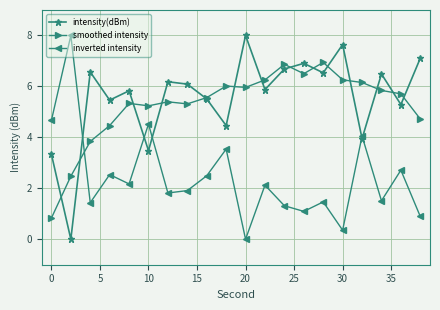

How many intersections are there between smoothed intensity and intensity(dBm)?

14